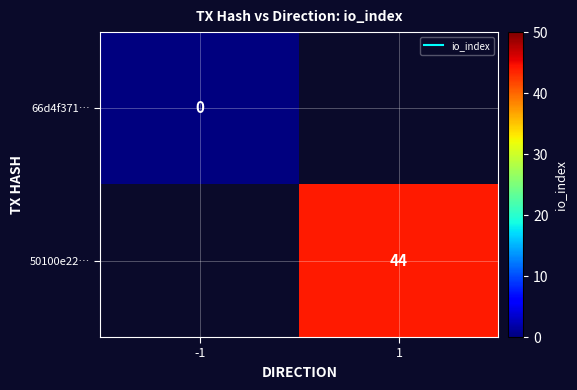

Rank the series by their maximum value, from lowest to highest.

66d4f371…, 50100e22…